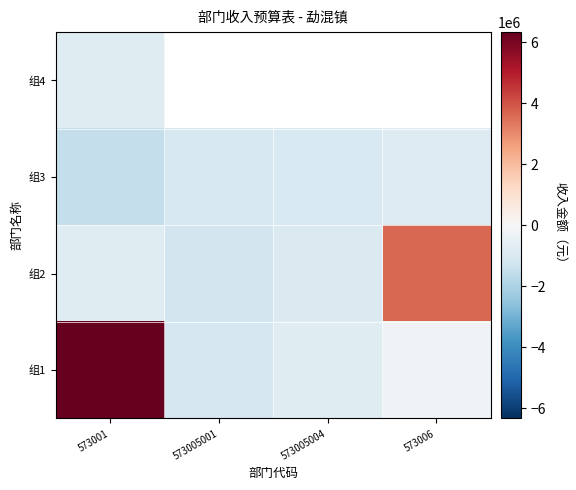

What is the total value across all series at 573001?

3279725.8